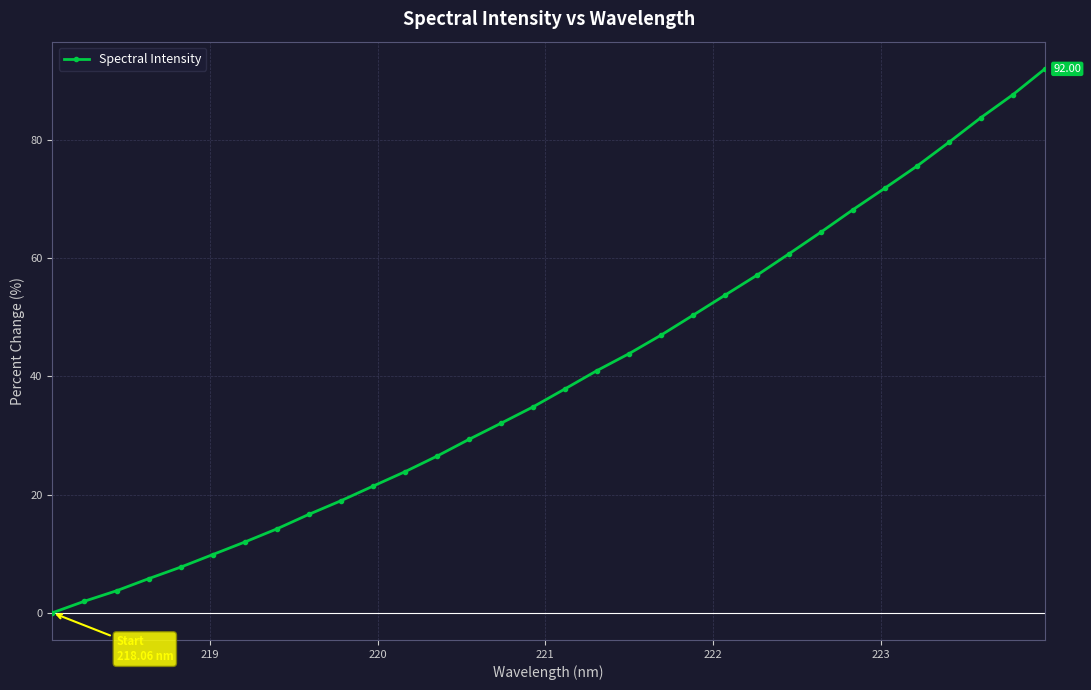

Reading right to left, what are all the values shown in this chart?

92.0	87.6	83.8	79.6	75.6	71.8	68.2	64.4	60.7	57.1	53.7	50.3	47.0	43.8	41.0	37.9	34.8	32.1	29.3	26.5	23.8	21.4	18.9	16.6	14.2	12.0	9.8	7.7	5.8	3.7	2.0	0.0